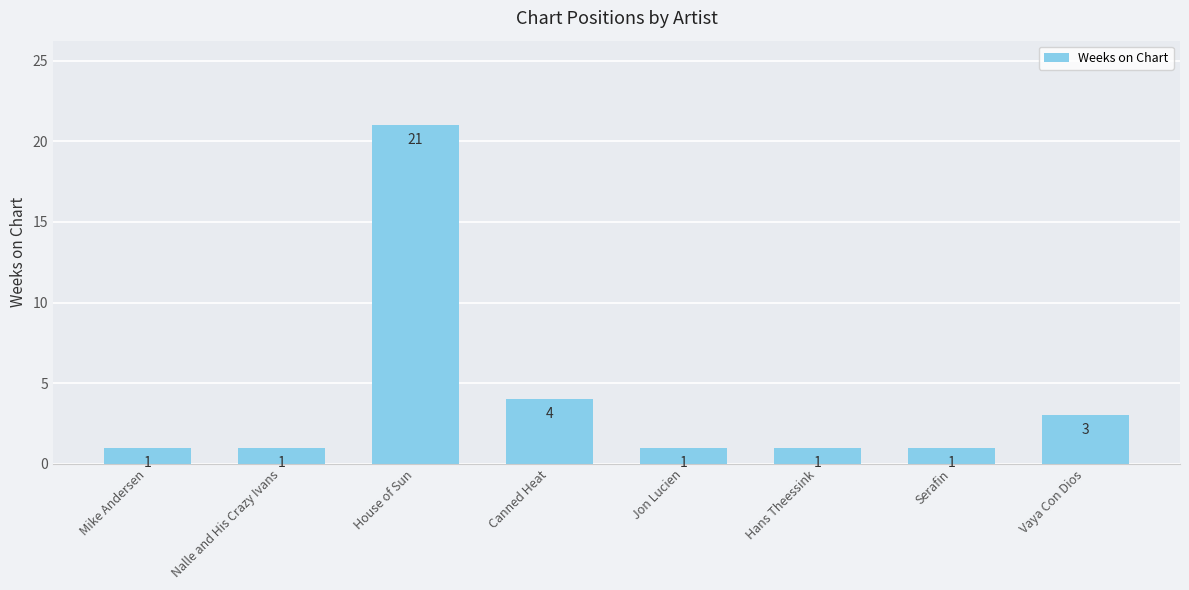

What is the smallest value displayed?

1